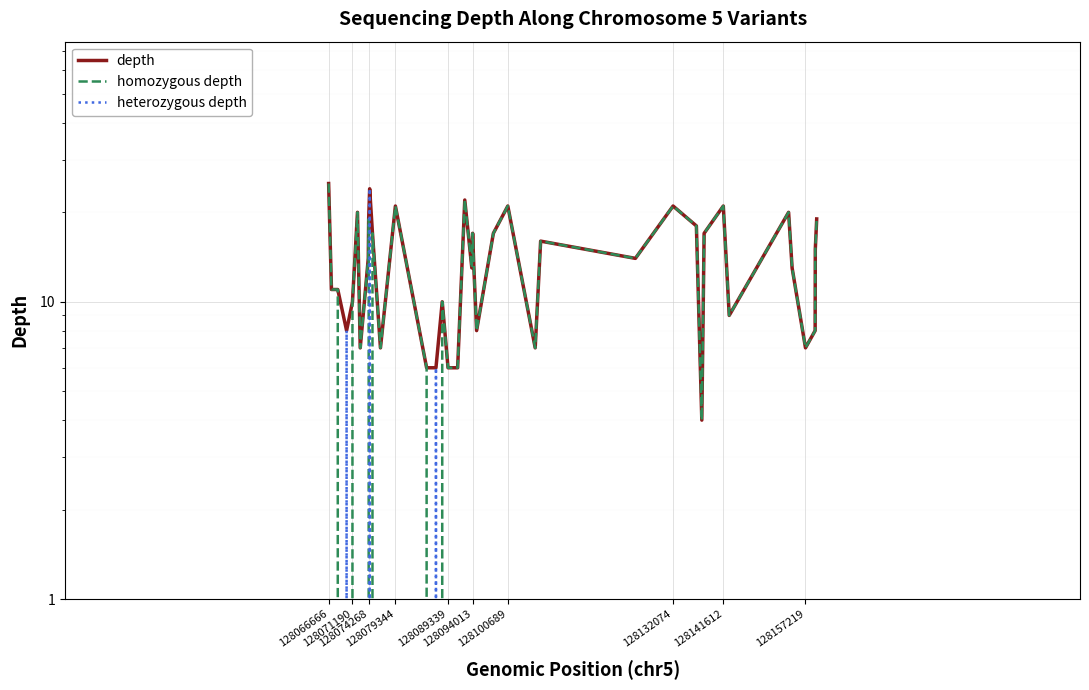

What is the value of the heterozygous depth point at the 4th from the left?

8